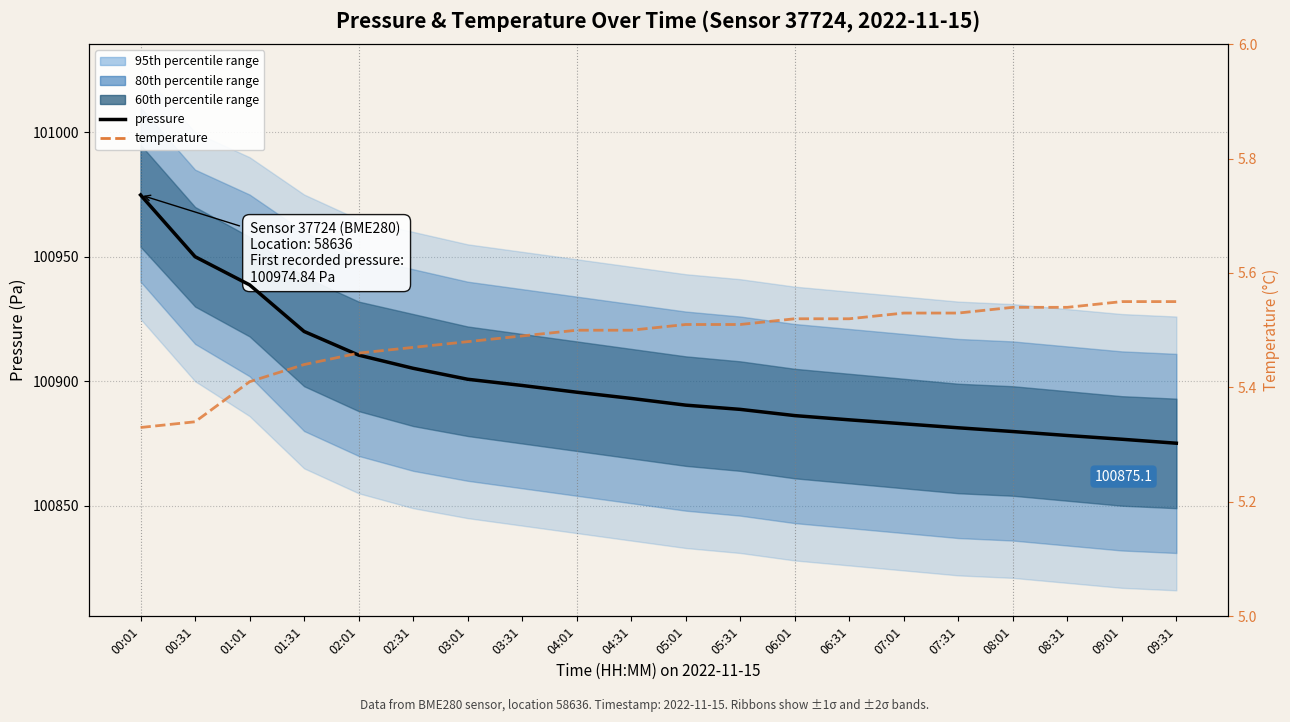

What is the value of the temperature point at the 3rd from the left?

5.4